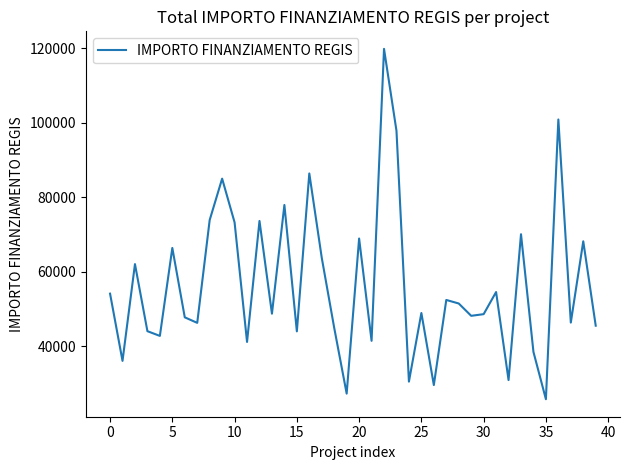

What is the minimum value shown in the chart?

25842.4